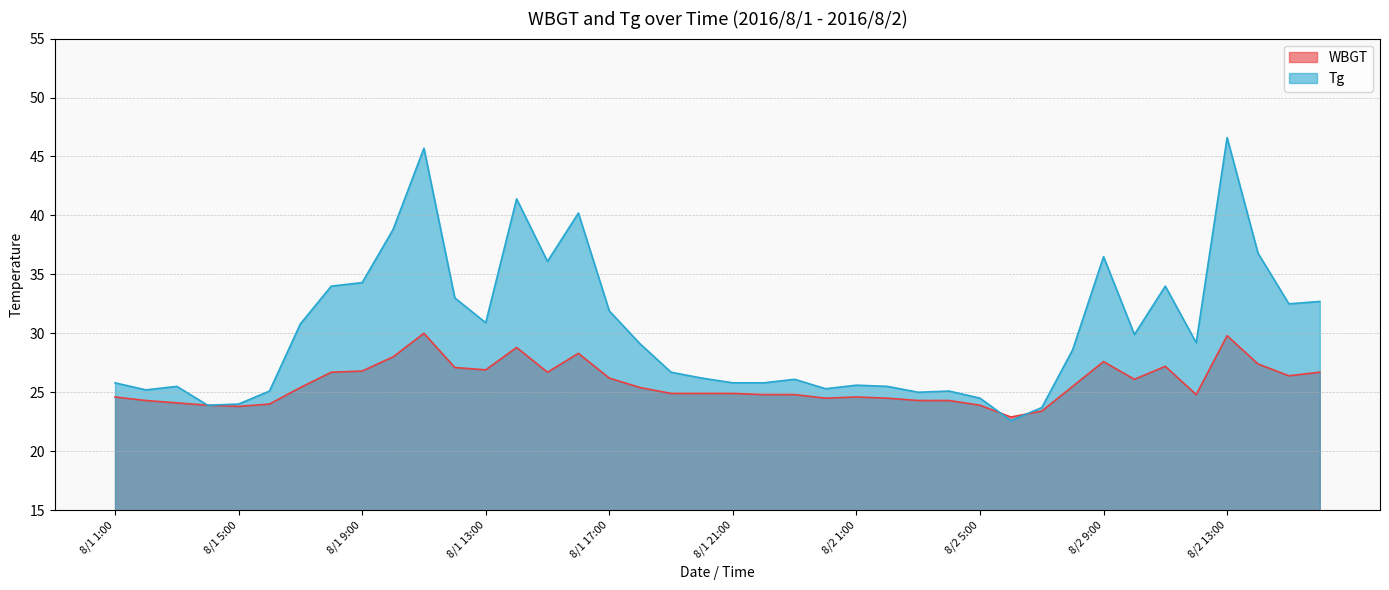

True or false: Tg and WBGT intersect in this chart.

True